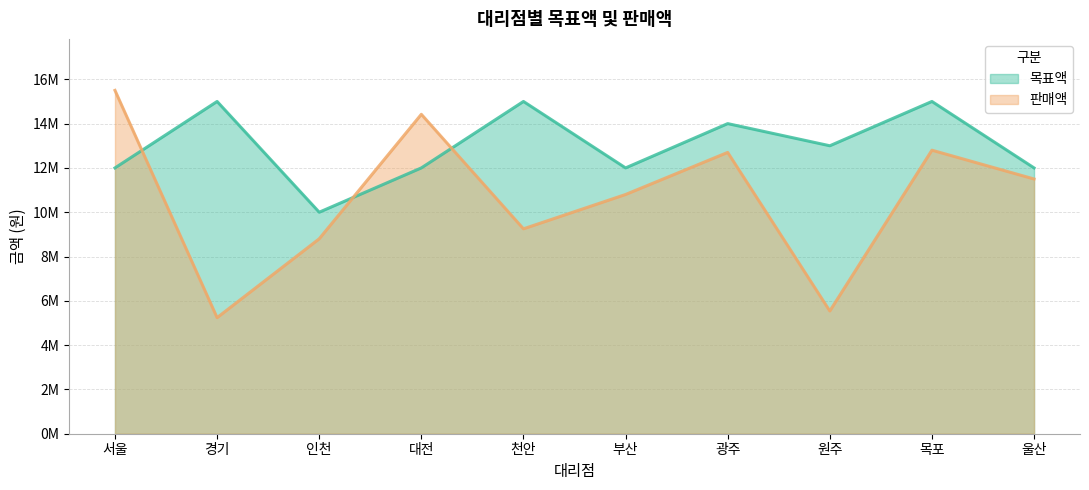

Which series ends up on top after the final intersection of 판매액 and 목표액?

목표액